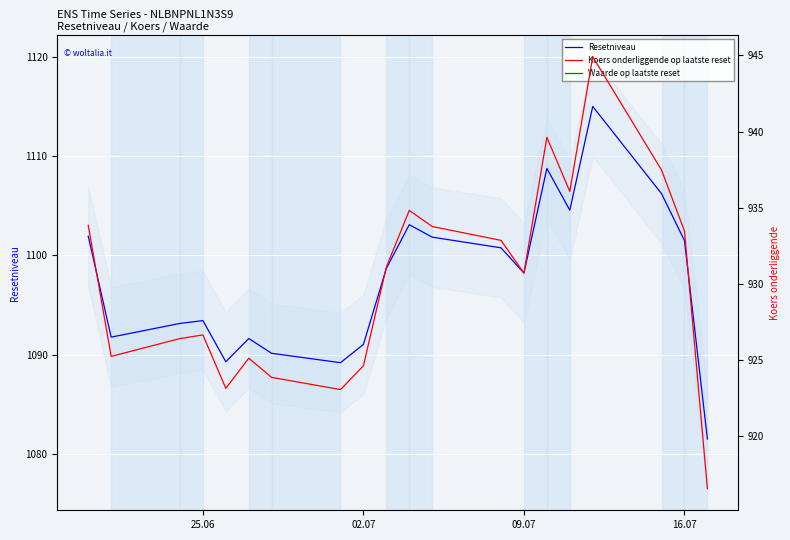

What is the lowest value of the Resetniveau series?

1081.5